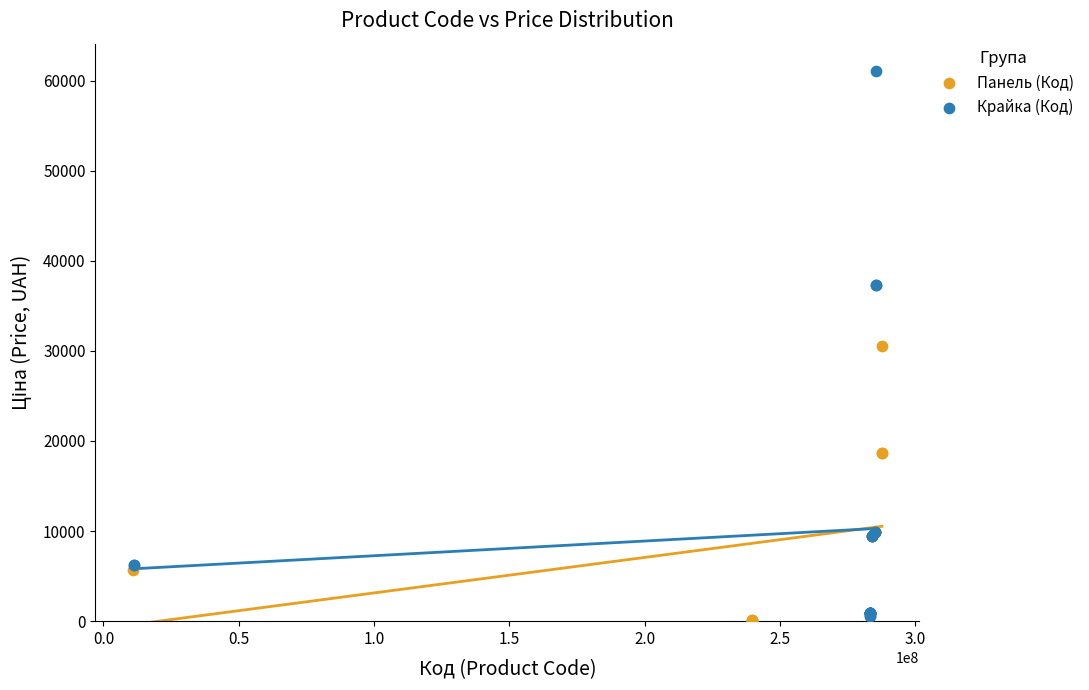

Which series has the widest spread of Y values?

Крайка (Код)